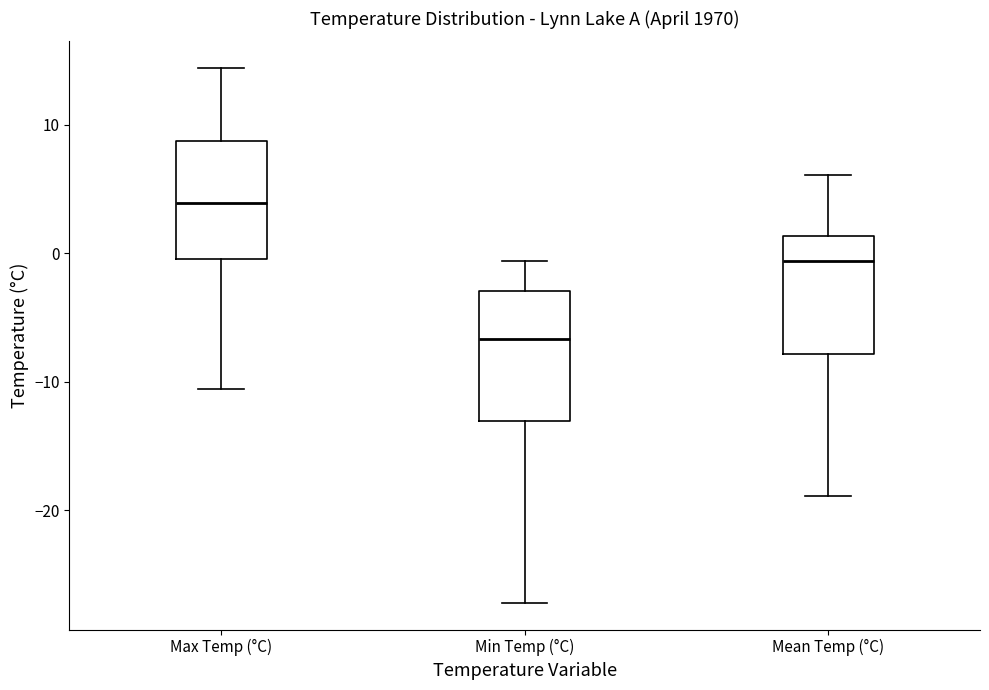

Reading left to right, transcribe this box plot: for each box, give where its median line is, the range the box spans, and where its two whiskers end, as read against the y-axis. The values are not printed on the chart, so give them approximately, as read against the axis.

Max Temp (°C): median 4, box 0 to 9, whiskers -11 to 14
Min Temp (°C): median -7, box -13 to -3, whiskers -27 to -1
Mean Temp (°C): median -1, box -8 to 1, whiskers -19 to 6